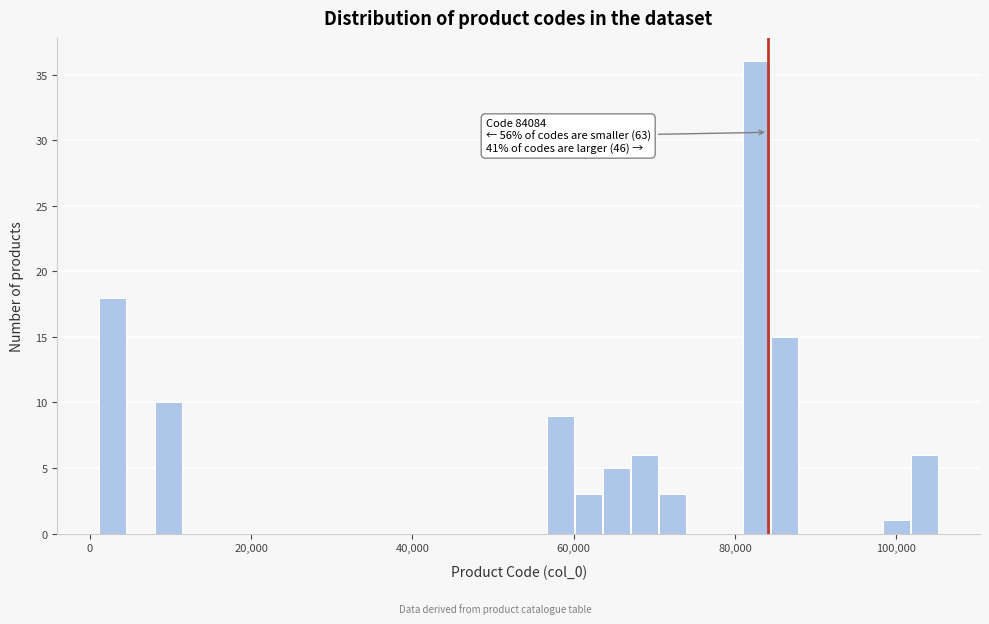

Read against the x-axis, roughly where is the centre of the tallest bar?

82000